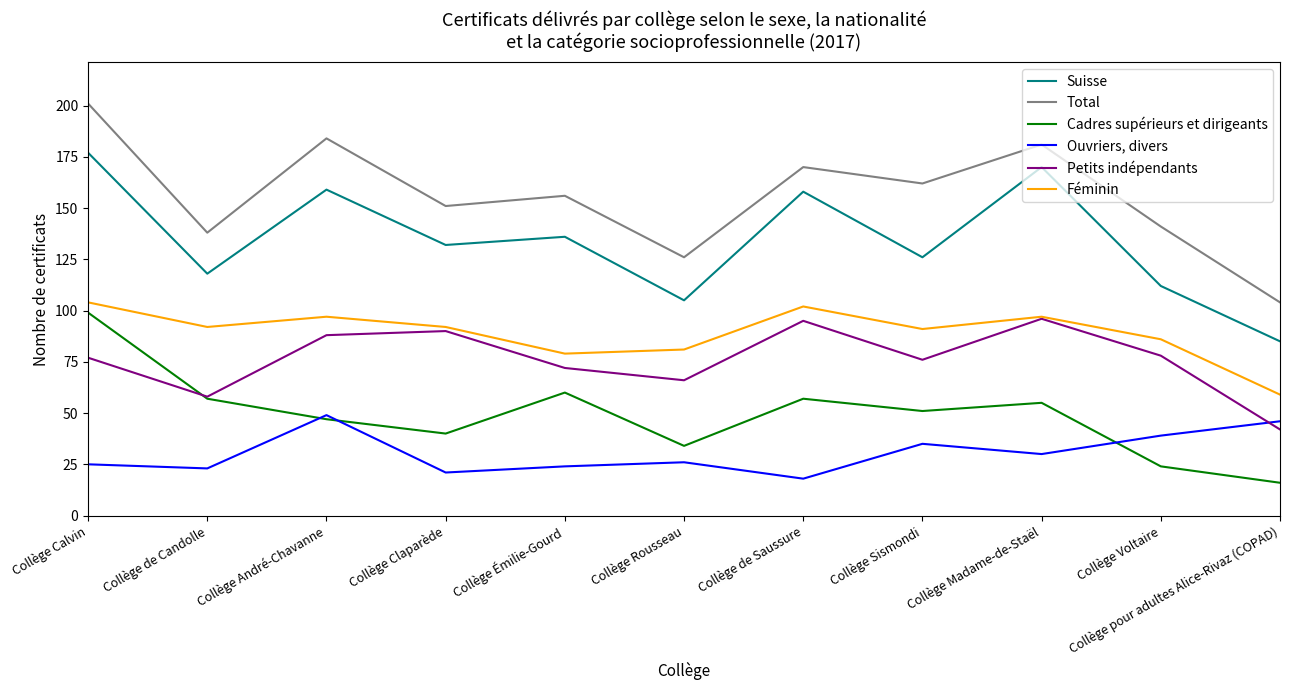

Reading left to right, extract all data points from this chart.

Suisse: 177	118	159	132	136	105	158	126	170	112	85
Total: 201	138	184	151	156	126	170	162	181	141	104
Cadres supérieurs et dirigeants: 99	57	47	40	60	34	57	51	55	24	16
Ouvriers, divers: 25	23	49	21	24	26	18	35	30	39	46
Petits indépendants: 77	58	88	90	72	66	95	76	96	78	42
Féminin: 104	92	97	92	79	81	102	91	97	86	59